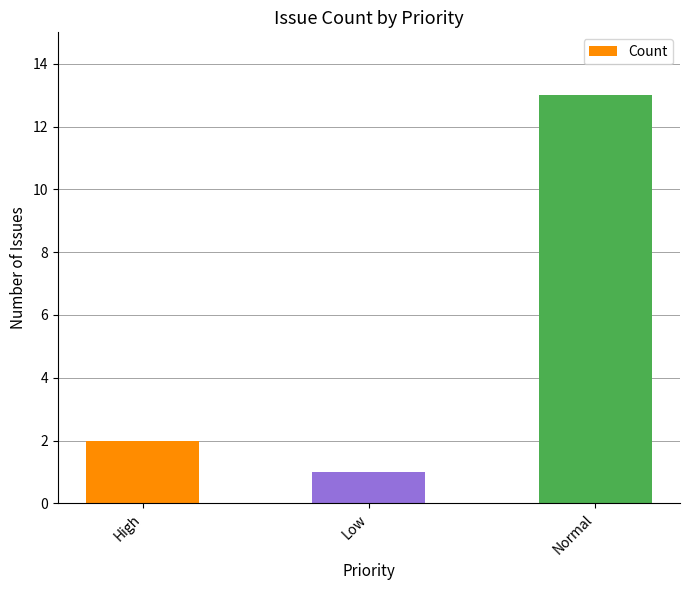

What position from the left is Normal?

3